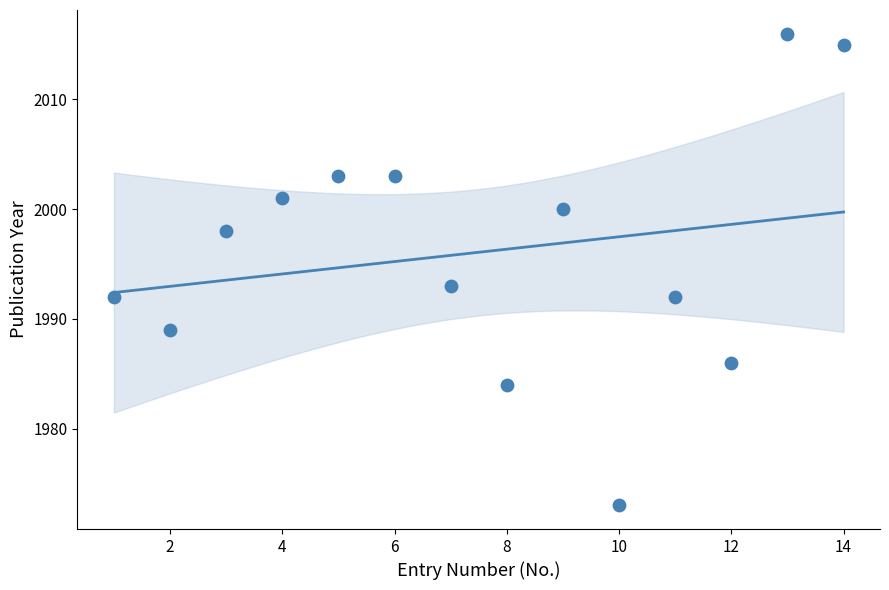

What is the range of Y values (max minus min)?

43